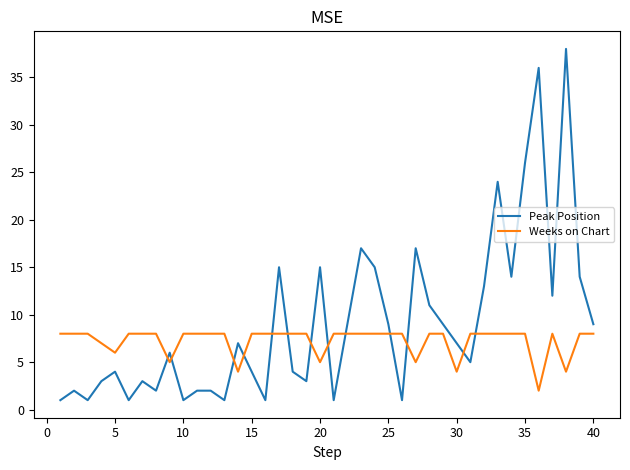

How many intersections are there between Weeks on Chart and Peak Position?

13